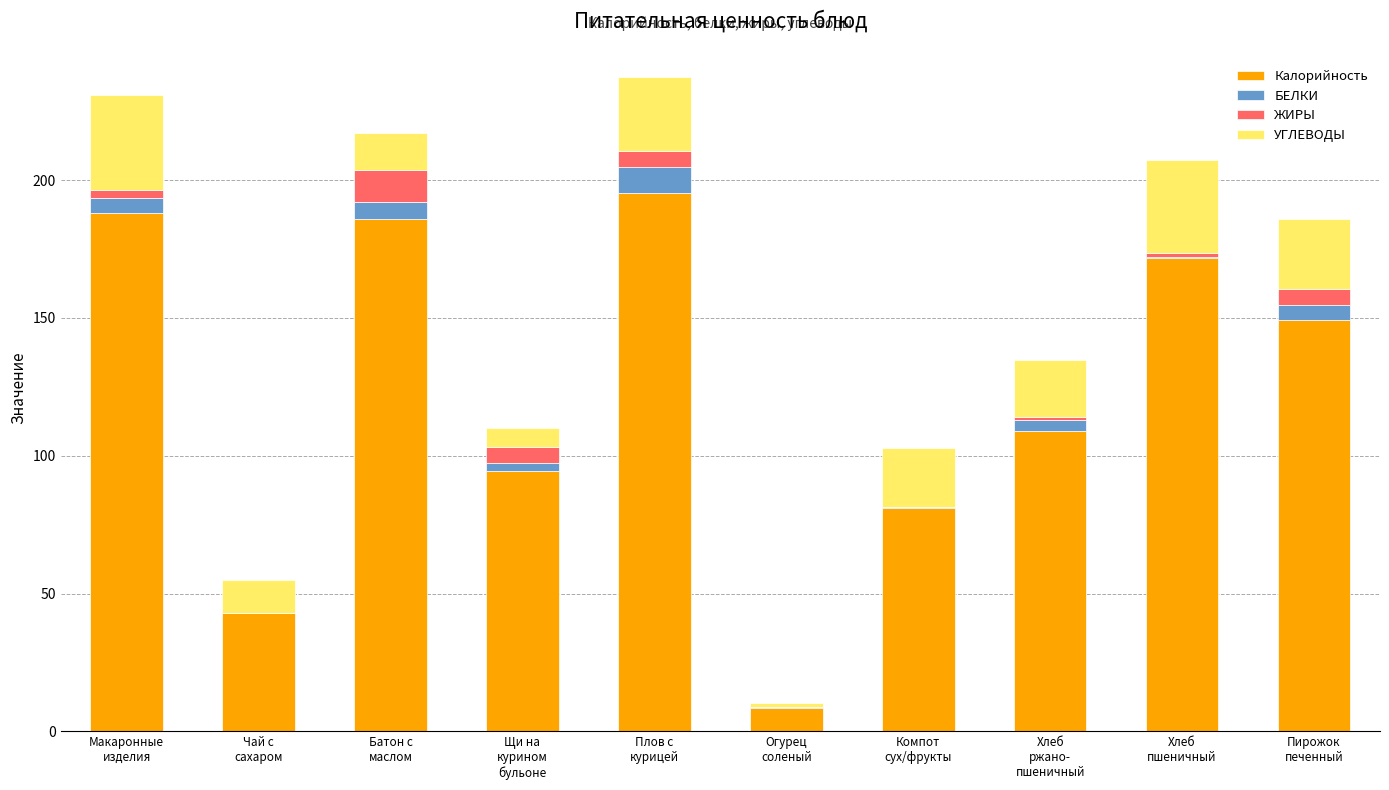

Is it true that ЖИРЫ equals 0.1 at Огурец
соленый?

True